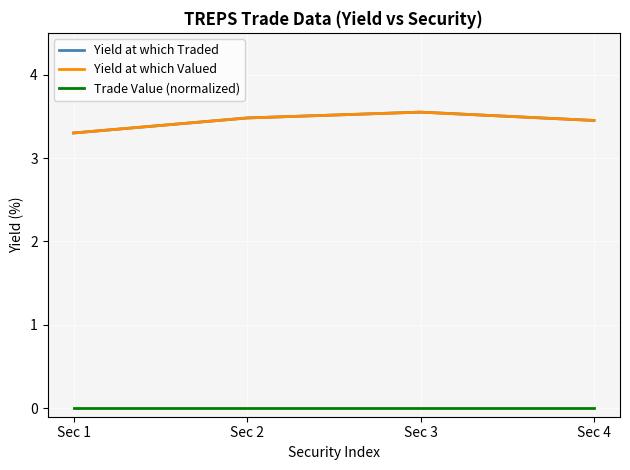

Does the chart have visible grid lines?

Yes